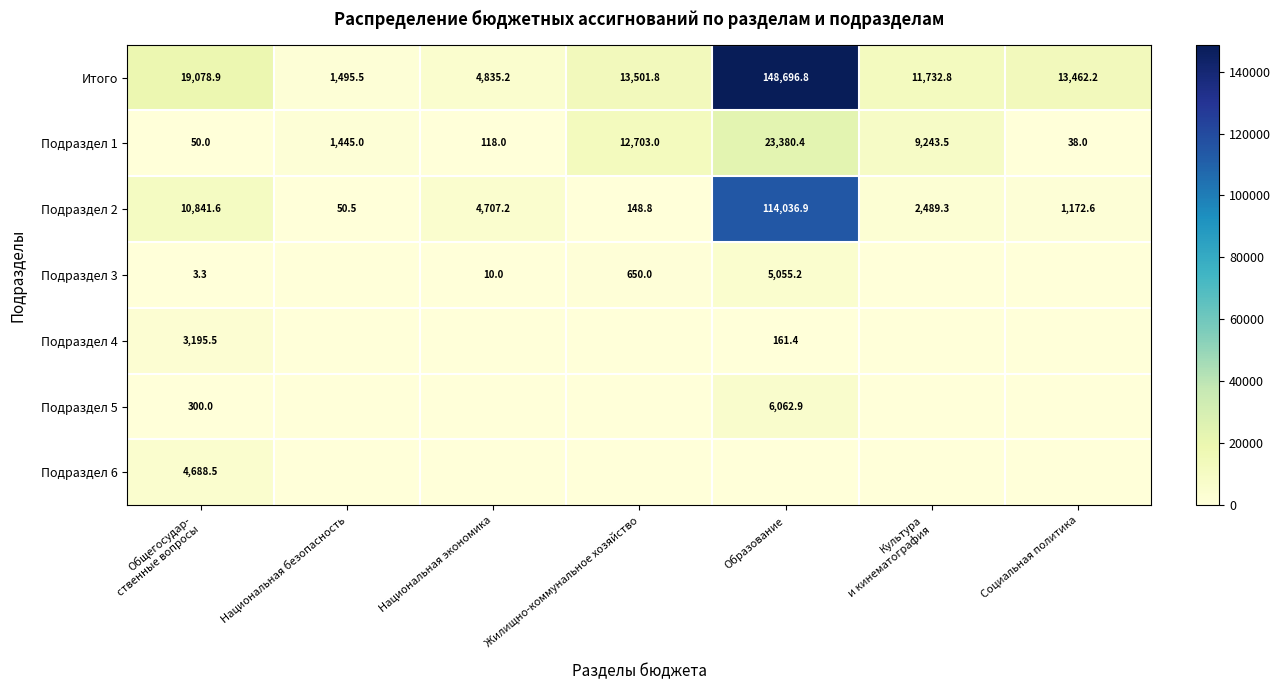

Is it true that Подраздел 1 equals 55.9 at Национальная экономика?

False